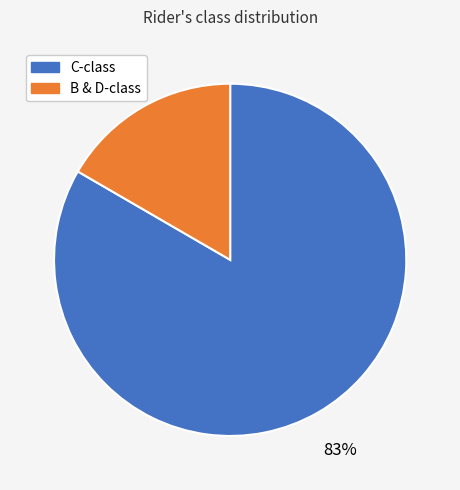

Is there a majority slice in this chart?

Yes